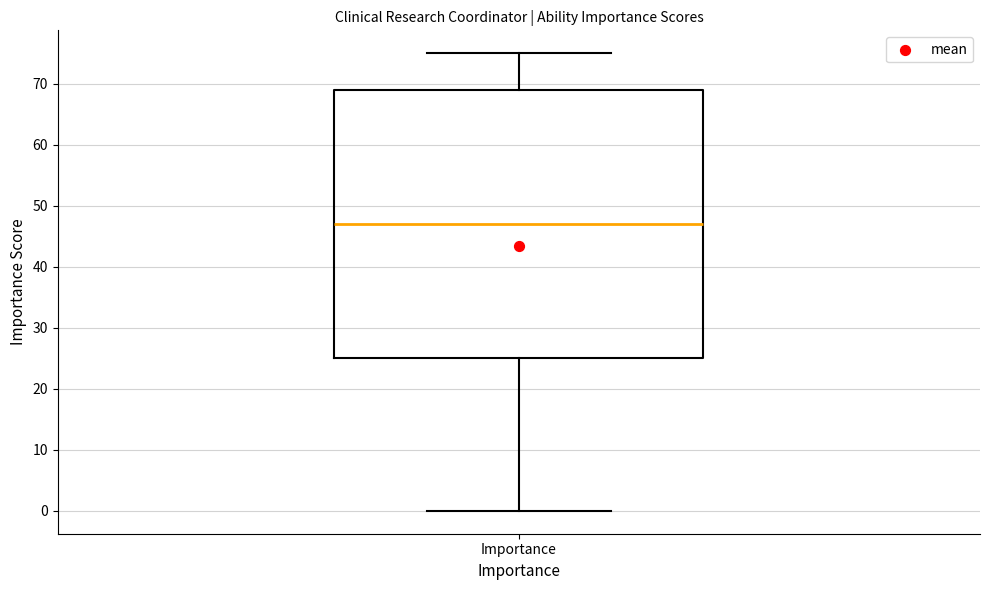

Where does the lower whisker of the box for Importance end on the y-axis? The values are not printed on the chart, so give them approximately, as read against the axis.

0